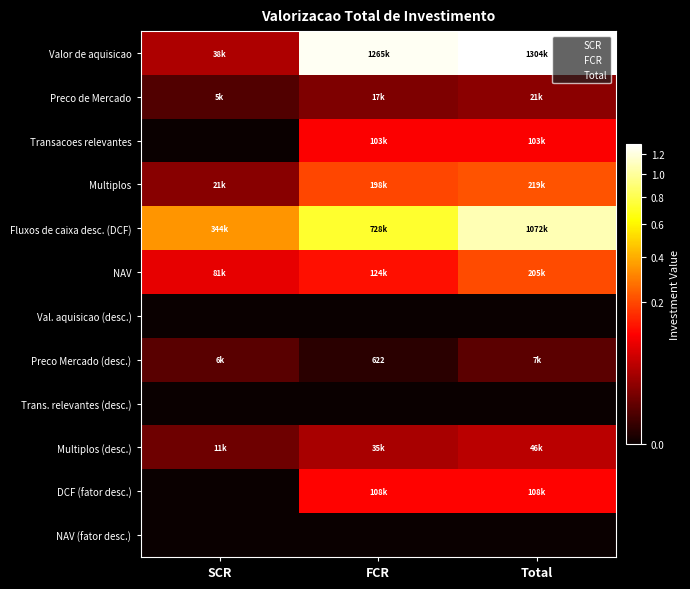

At how many categories does at least one series exceed 222300?

3